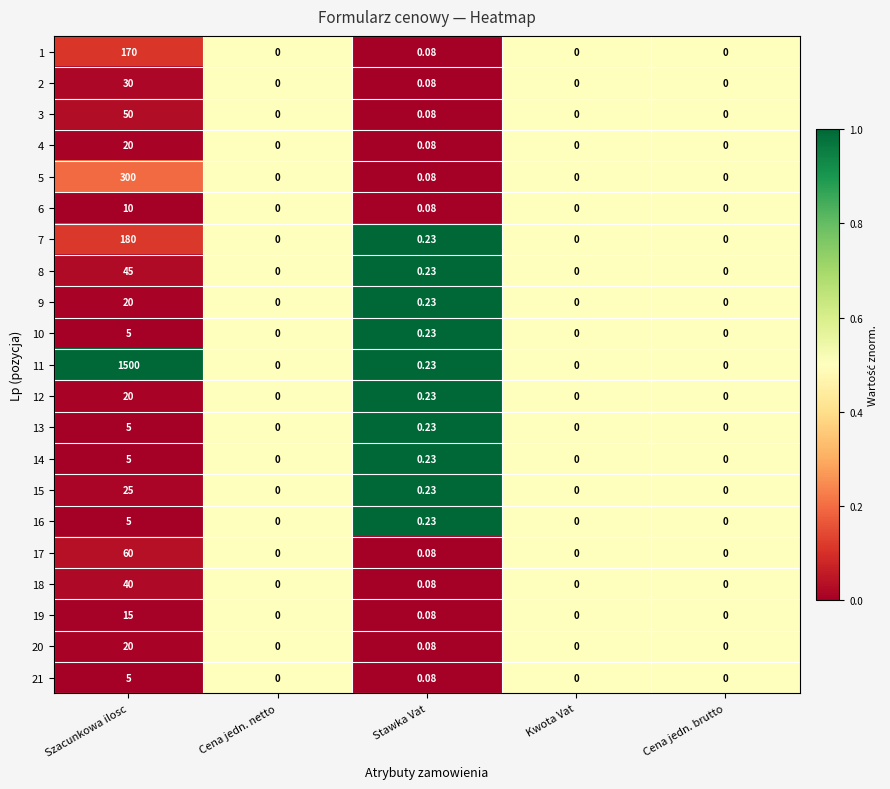

At which category is the sum across all series the highest?

Szacunkowa ilosc